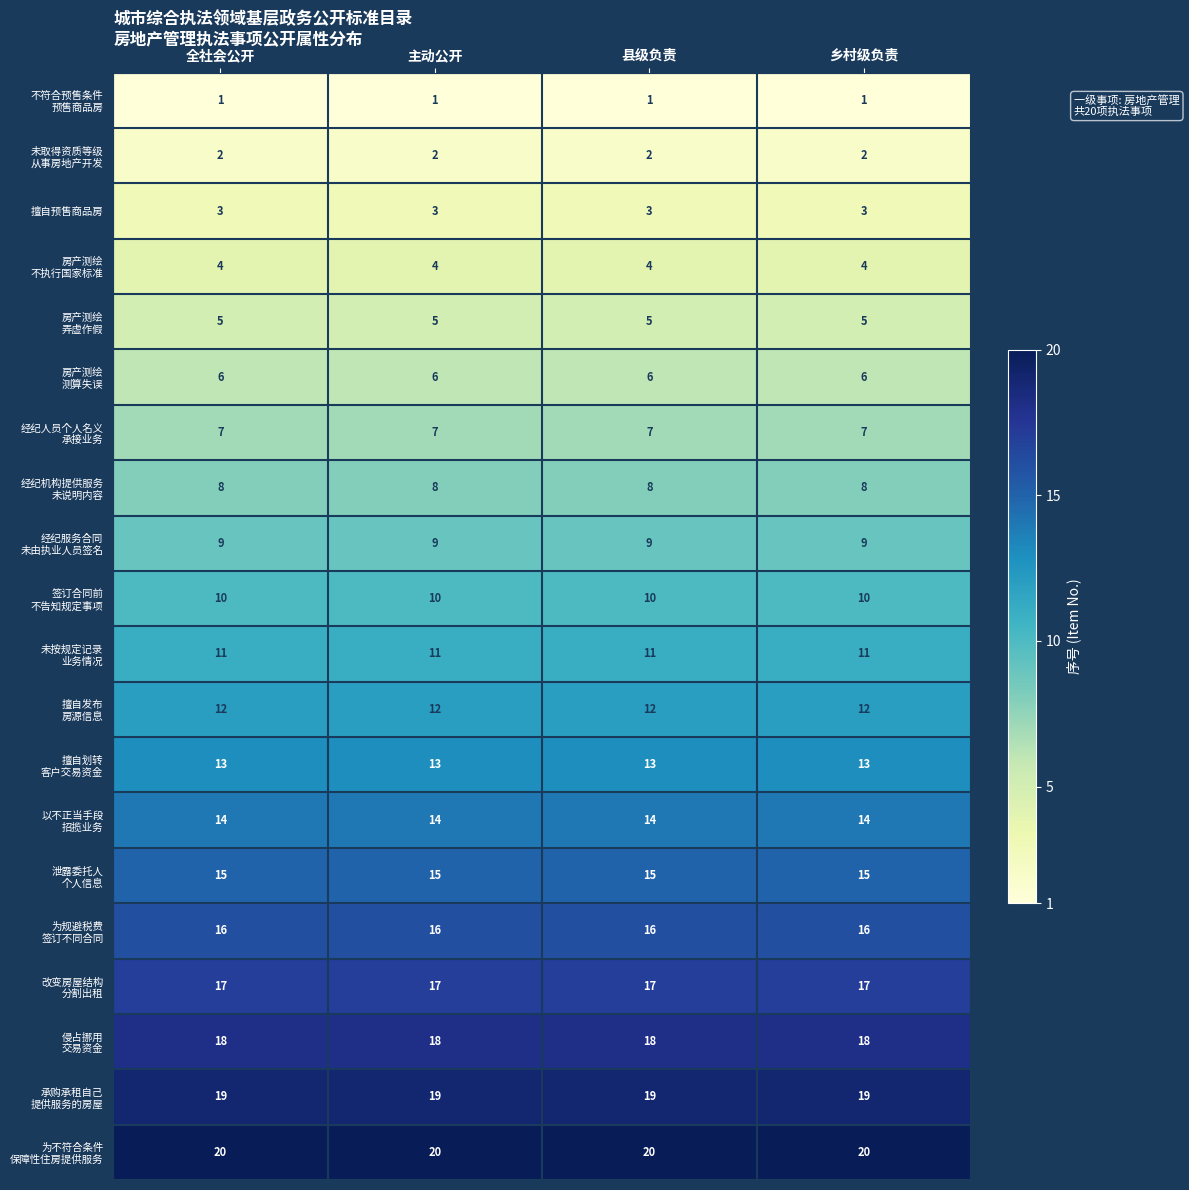

The 擅自预售商品房 series shows 2 at 乡村级负责. True or false?

False